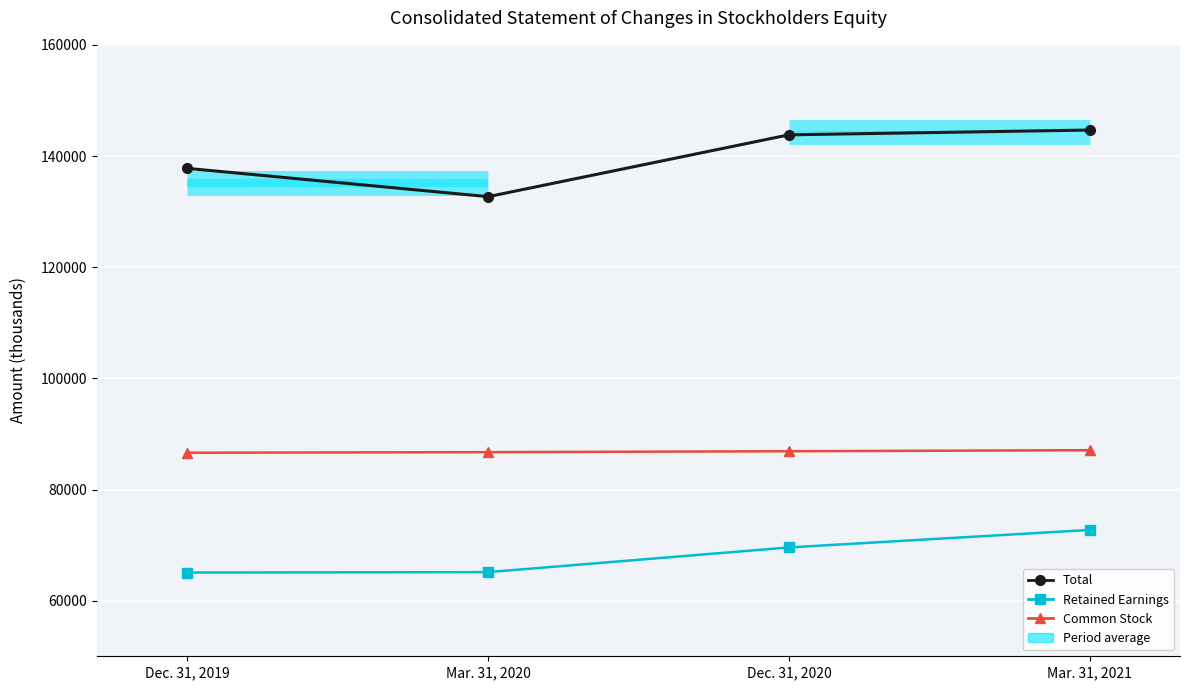

What is the minimum value for Retained Earnings?

65063